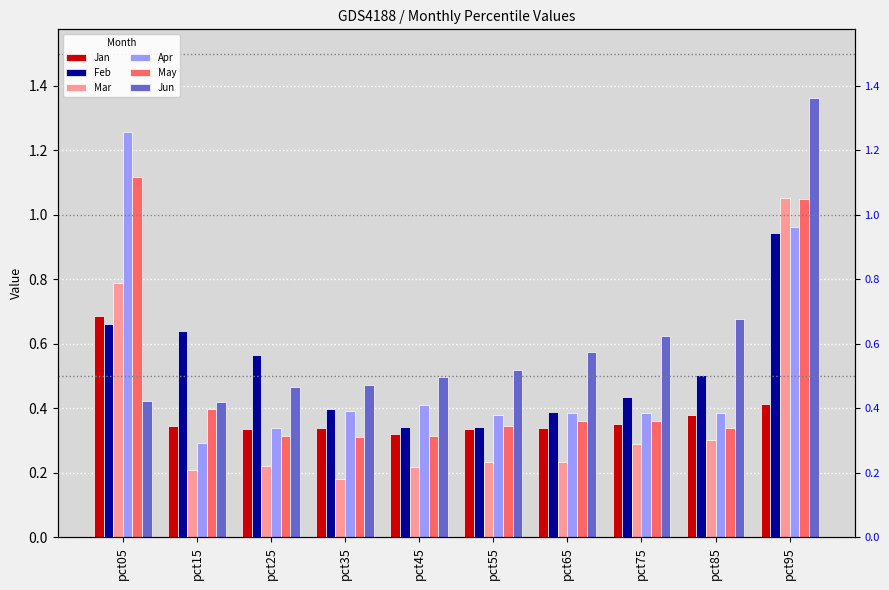

What is the average value of the Jun series?

0.6